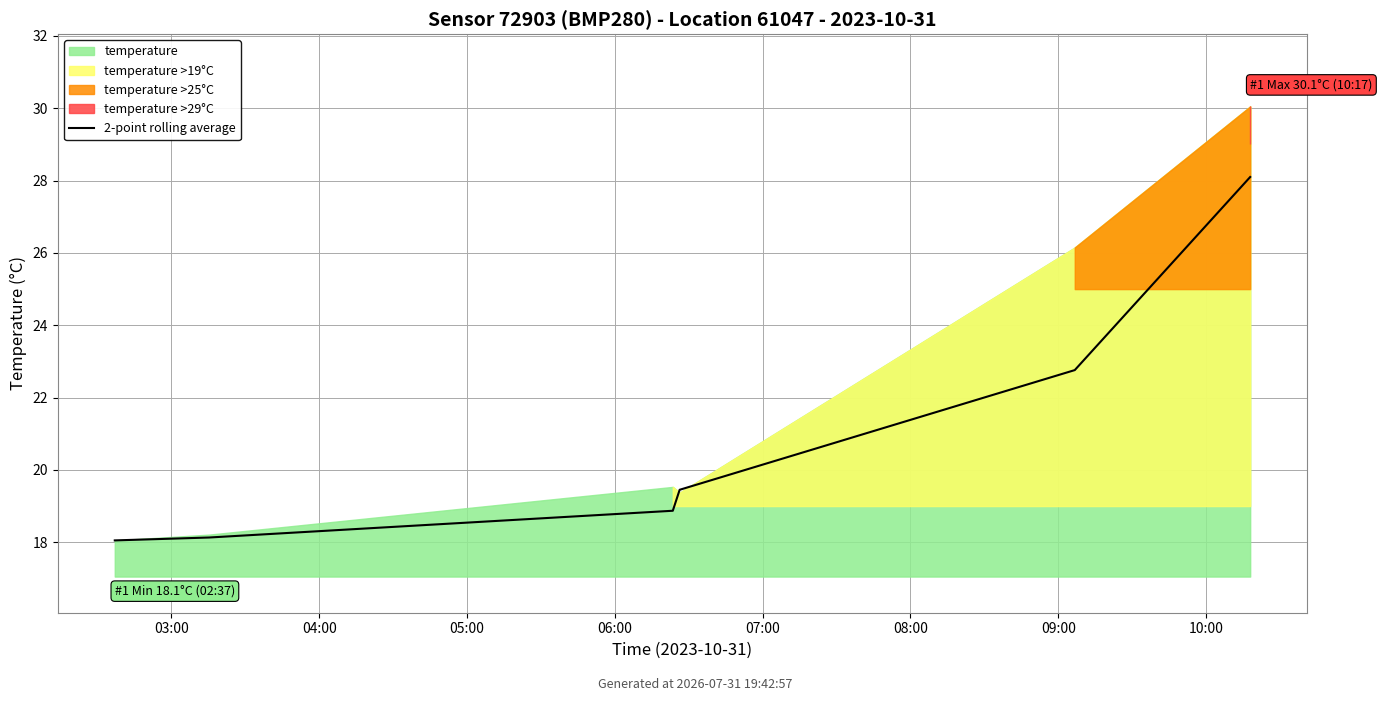

What is the label of the 4th point from the left?

06:00